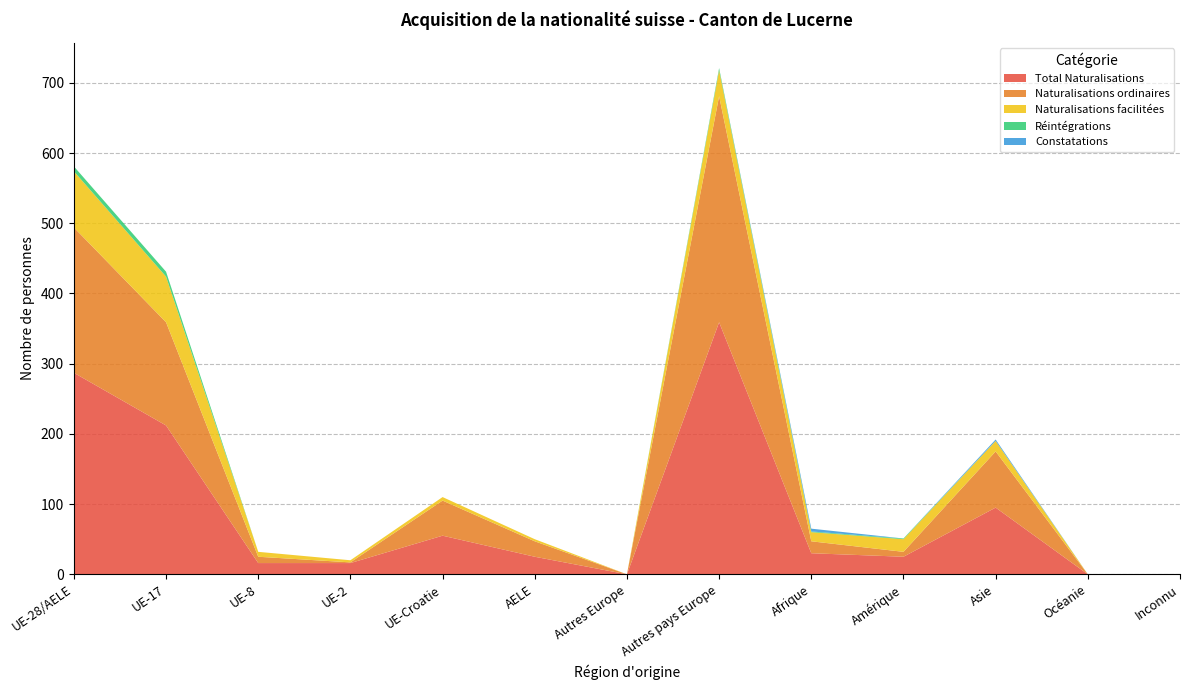

Reading right to left, extract all data points from this chart.

Total Naturalisations: Inconnu=0	Océanie=0	Asie=95	Amérique=25	Afrique=30	Autres pays Europe=359	Autres Europe=0	AELE=25	UE-Croatie=55	UE-2=16	UE-8=16	UE-17=212	UE-28/AELE=287
Naturalisations ordinaires: Inconnu=0	Océanie=0	Asie=80	Amérique=7	Afrique=17	Autres pays Europe=322	Autres Europe=0	AELE=22	UE-Croatie=50	UE-2=1	UE-8=9	UE-17=147	UE-28/AELE=207
Naturalisations facilitées: Inconnu=0	Océanie=0	Asie=15	Amérique=18	Afrique=13	Autres pays Europe=37	Autres Europe=0	AELE=3	UE-Croatie=5	UE-2=3	UE-8=7	UE-17=65	UE-28/AELE=80
Réintégrations: Inconnu=0	Océanie=0	Asie=0	Amérique=1	Afrique=1	Autres pays Europe=3	Autres Europe=0	AELE=0	UE-Croatie=0	UE-2=0	UE-8=0	UE-17=7	UE-28/AELE=7
Constatations: Inconnu=0	Océanie=0	Asie=2	Amérique=0	Afrique=4	Autres pays Europe=0	Autres Europe=0	AELE=0	UE-Croatie=0	UE-2=0	UE-8=0	UE-17=0	UE-28/AELE=0